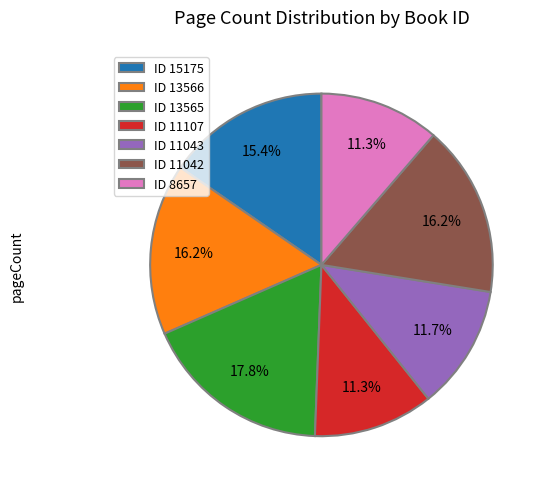

Does ID 13566 represent more than half of the total?

No